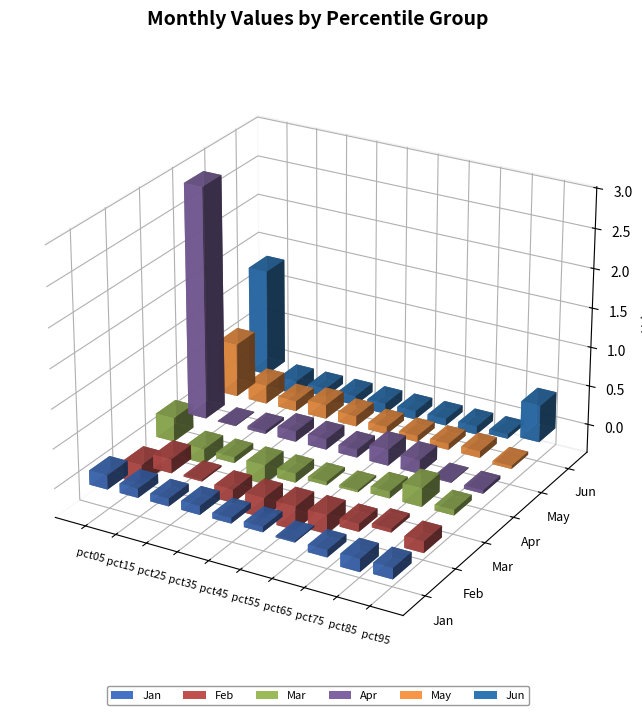

What is the greatest value displayed?

2.9